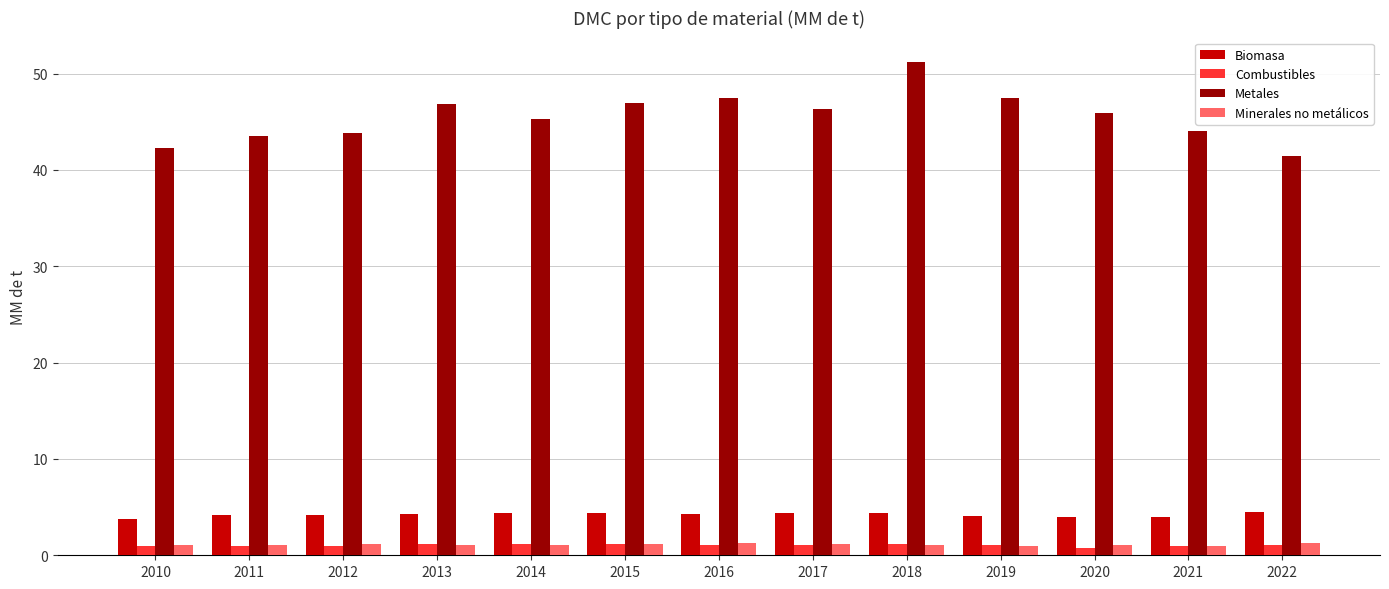

What is the difference between the maximum and minimum values in the Metales series?

9.7